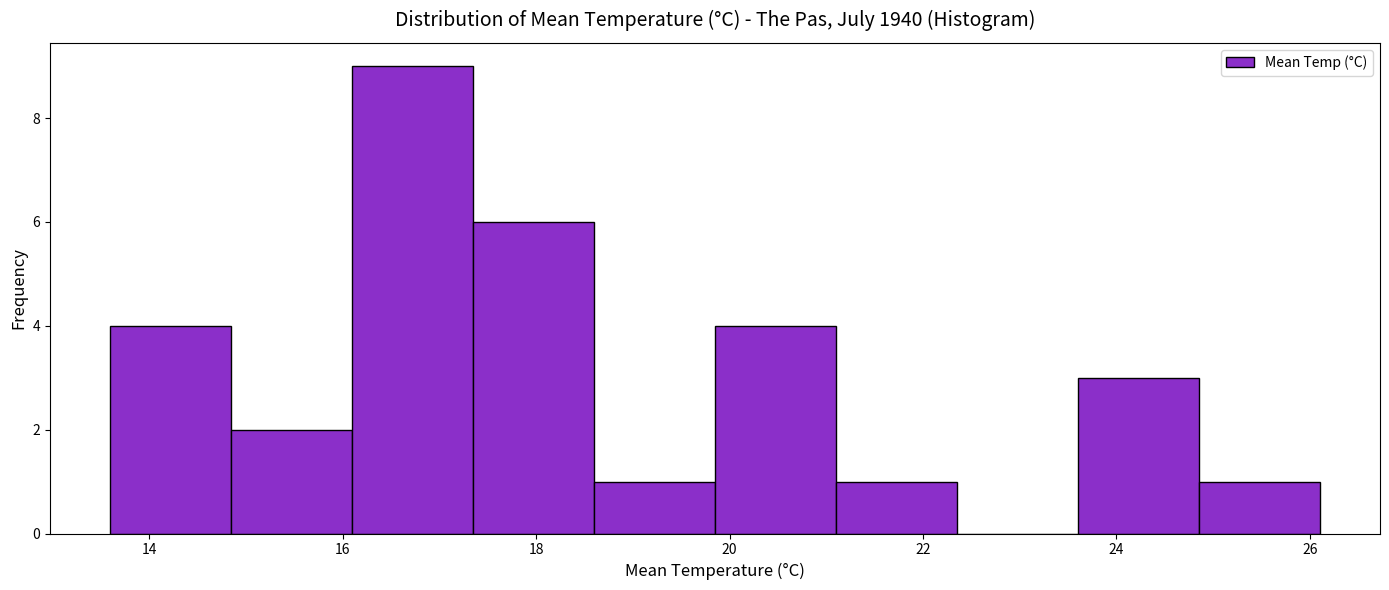

Reading left to right, list every bar in this chart as the range it spans on the x-axis followed by its height. Neither the bar edges nor the heights are printed on the chart, so give them approximately, as read against the axes.

13.60 to 14.85: 4
14.85 to 16.10: 2
16.10 to 17.35: 9
17.35 to 18.60: 6
18.60 to 19.85: 1
19.85 to 21.10: 4
21.10 to 22.35: 1
22.35 to 23.60: 0
23.60 to 24.85: 3
24.85 to 26.10: 1